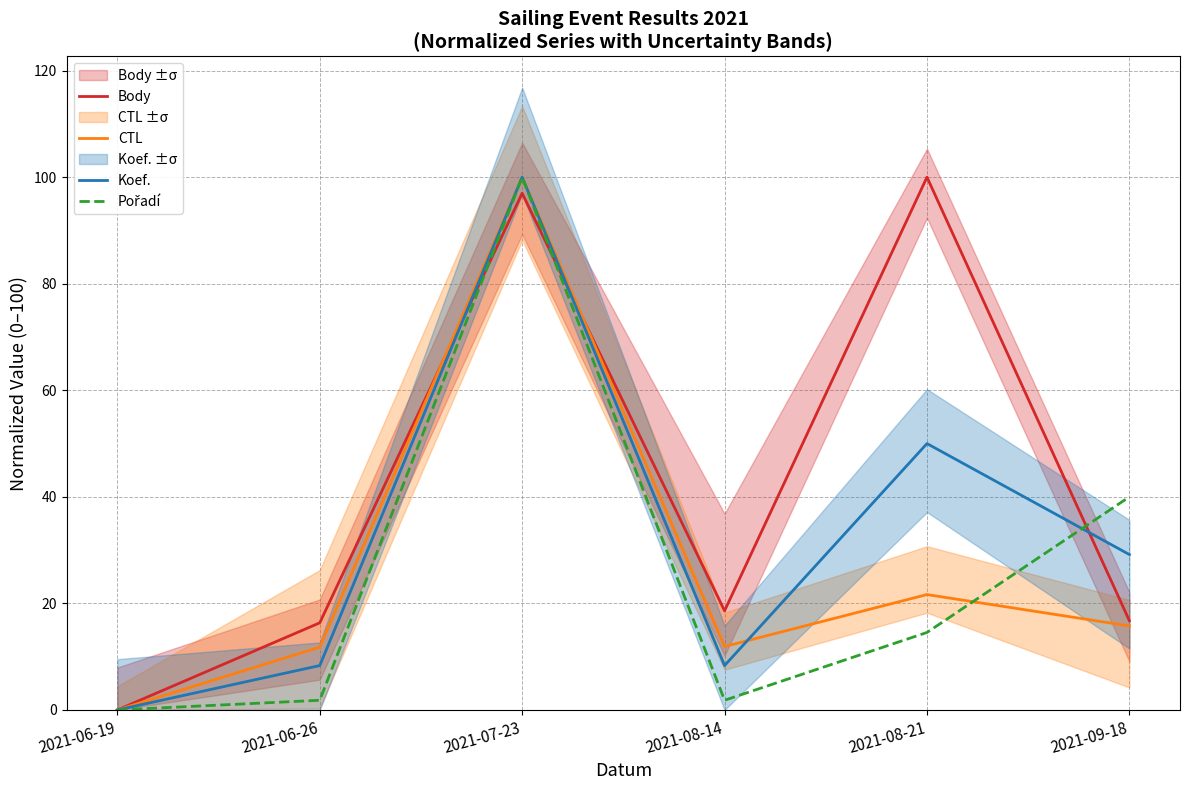

The Body series shows 100.0 at 2021-08-21. True or false?

True